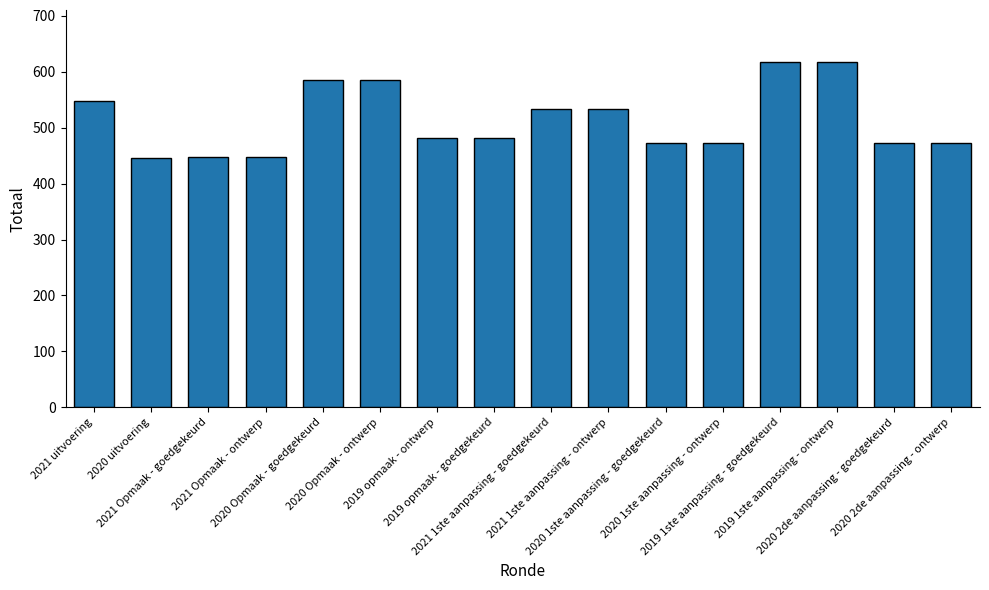

What is the sum of all values?

8214